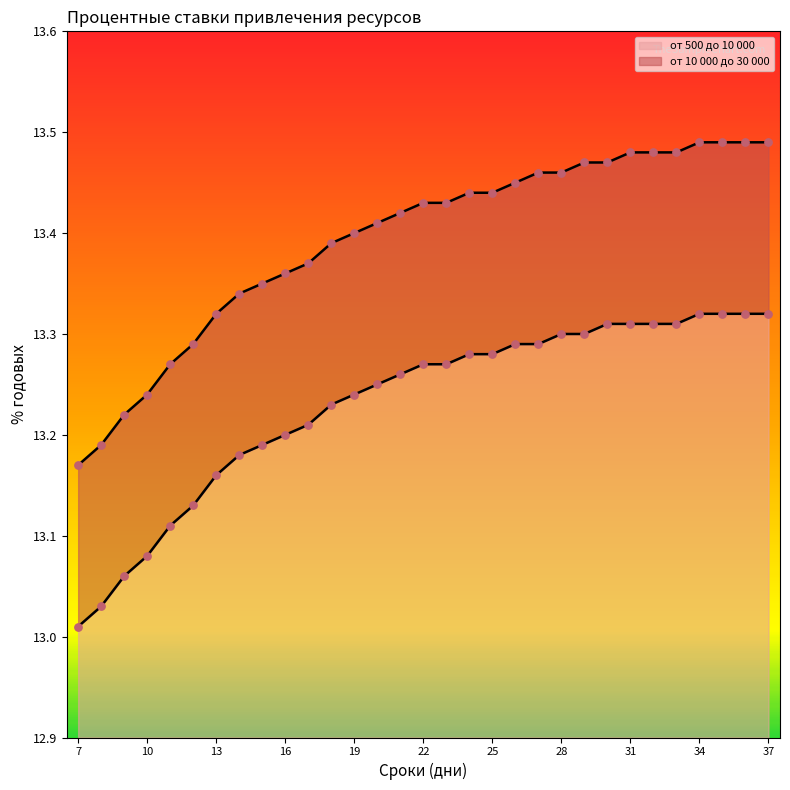

What are all the series names shown in the legend?

от 10 000 до 30 000, от 500 до 10 000